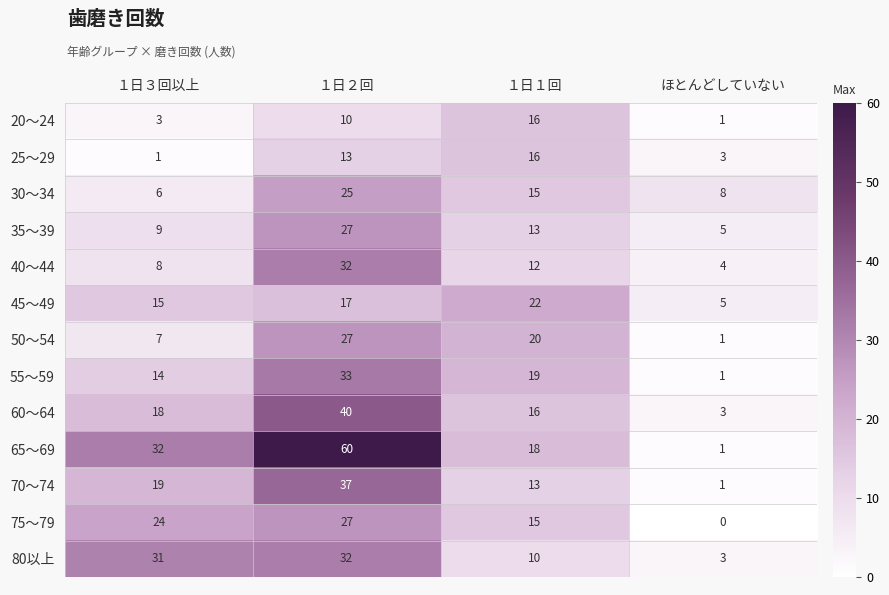

At which category is the sum across all series the highest?

１日２回